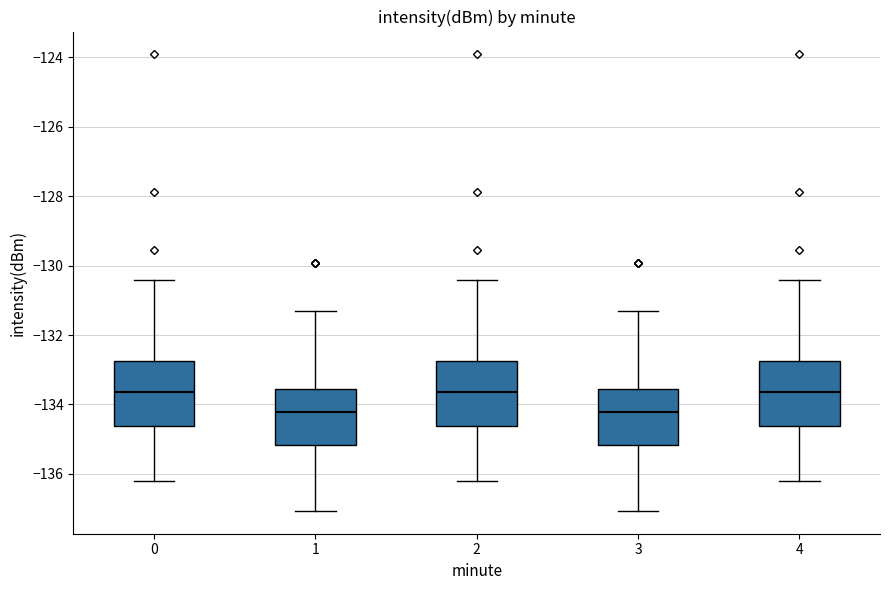

Where does the median line of the box at x = 4 sit on the y-axis? The values are not printed on the chart, so give them approximately, as read against the axis.

-133.6